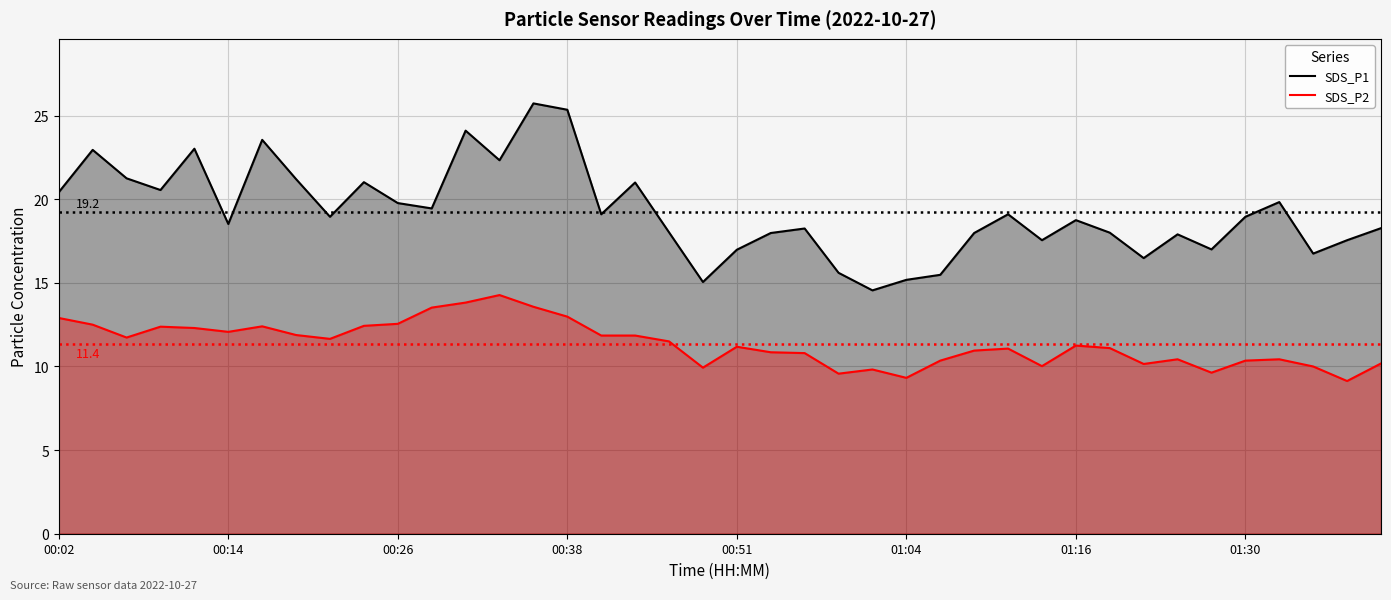

True or false: SDS_P2 and SDS_P1 cross at least once.

False